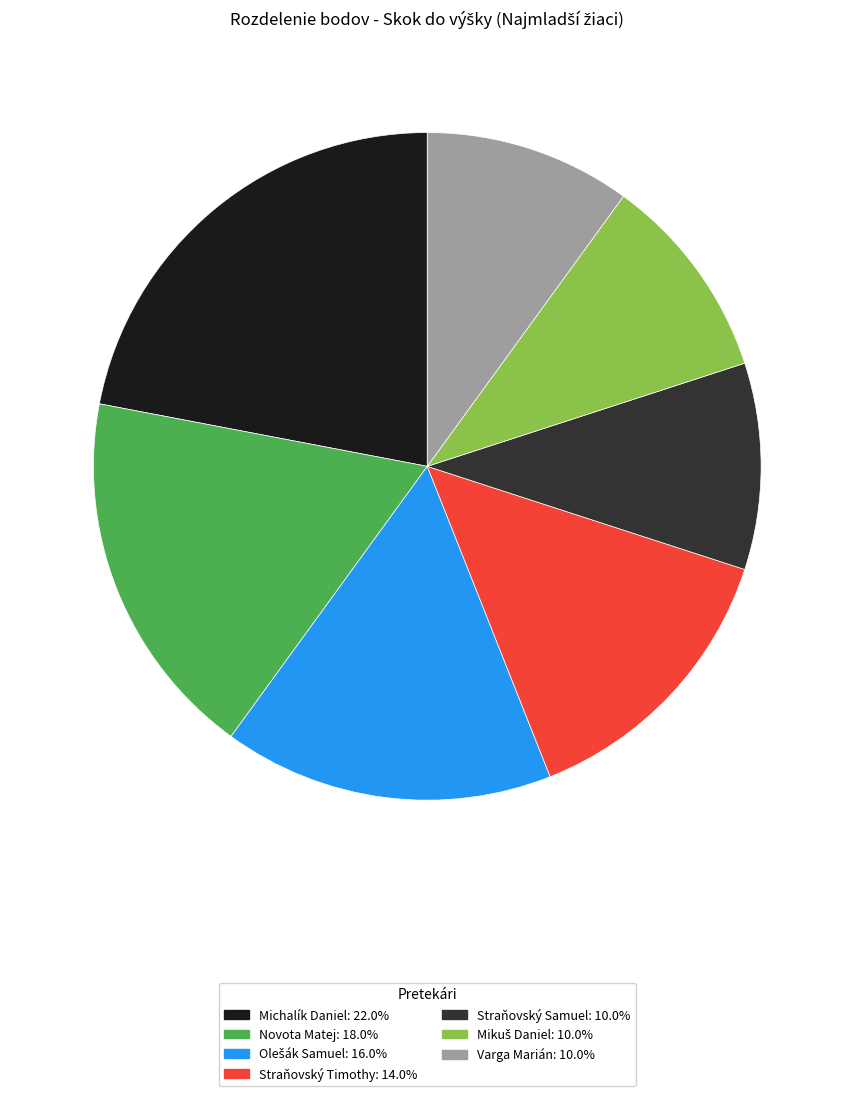

Is there a majority slice in this chart?

No